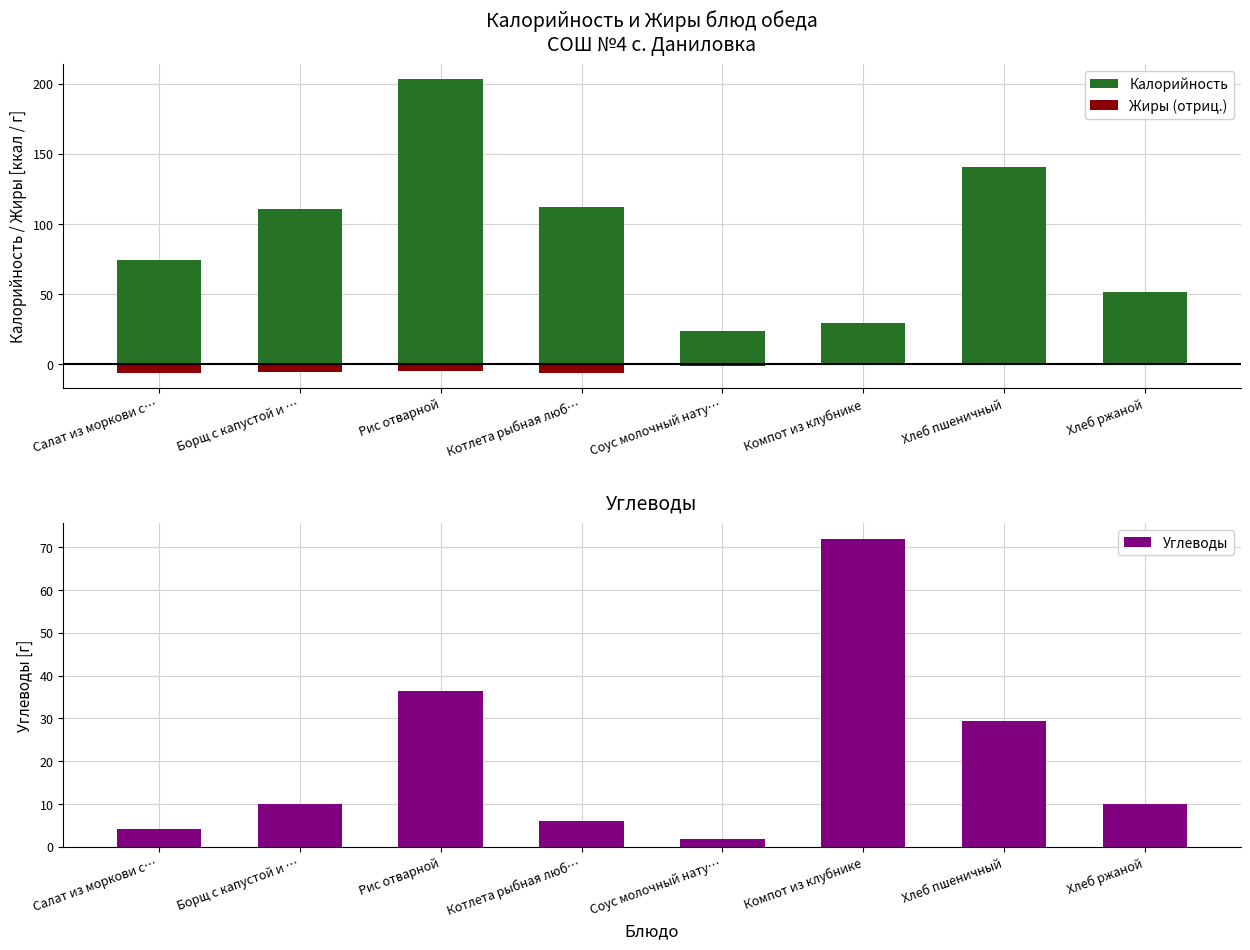

What is the difference between the maximum and minimum values in the Углеводы series?

70.1